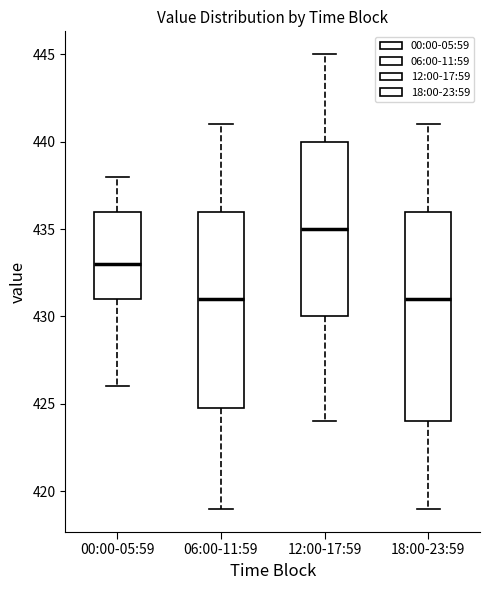

Where does the upper whisker of the box for 12:00-17:59 end on the y-axis? The values are not printed on the chart, so give them approximately, as read against the axis.

445